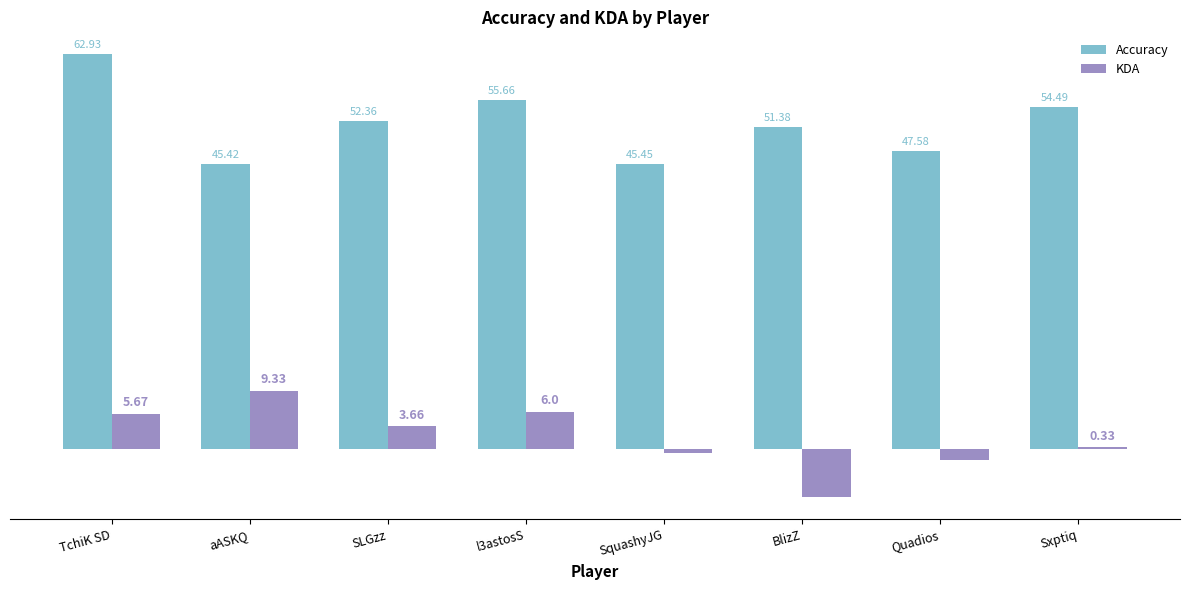

Which series changed the most between l3astosS and SquashyJG?

Accuracy